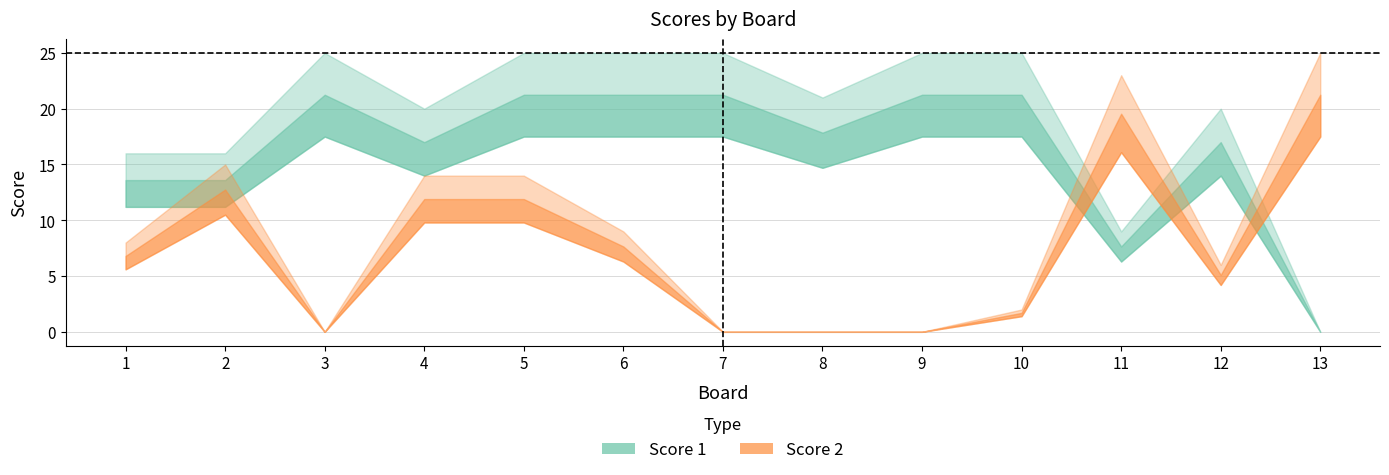

At which label does Score 1 reach its peak?

3